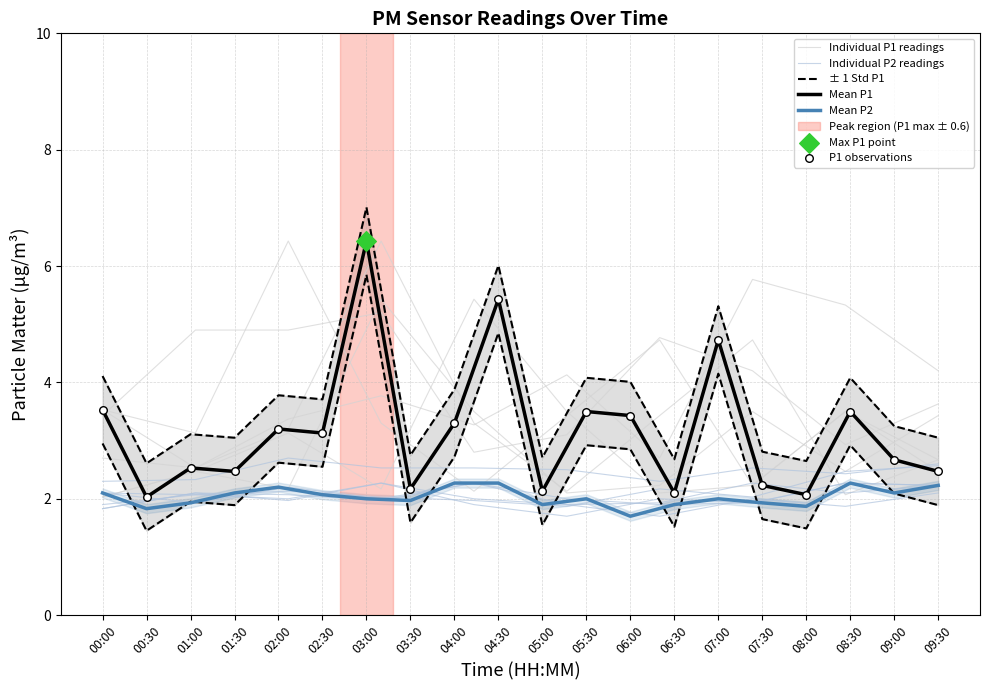

Which series reaches the minimum Y coordinate?

P2